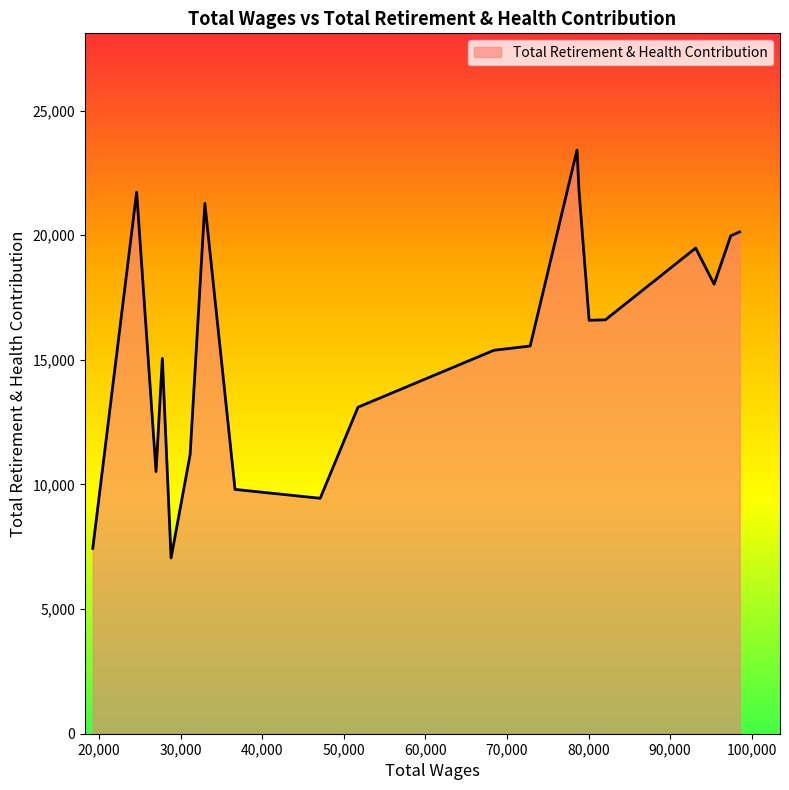

What is the minimum value shown in the chart?

7053